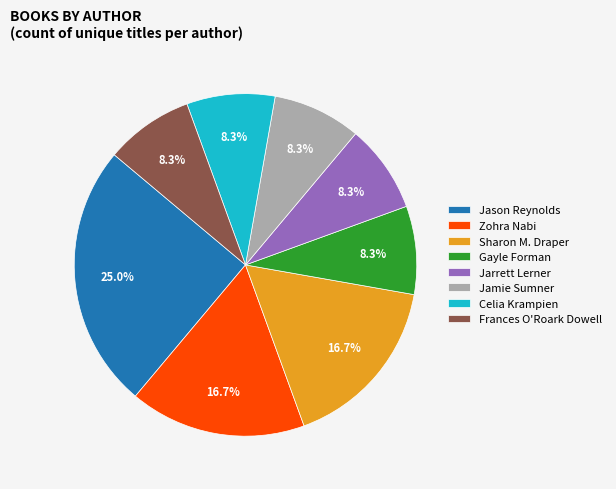

Is there a majority slice in this chart?

No